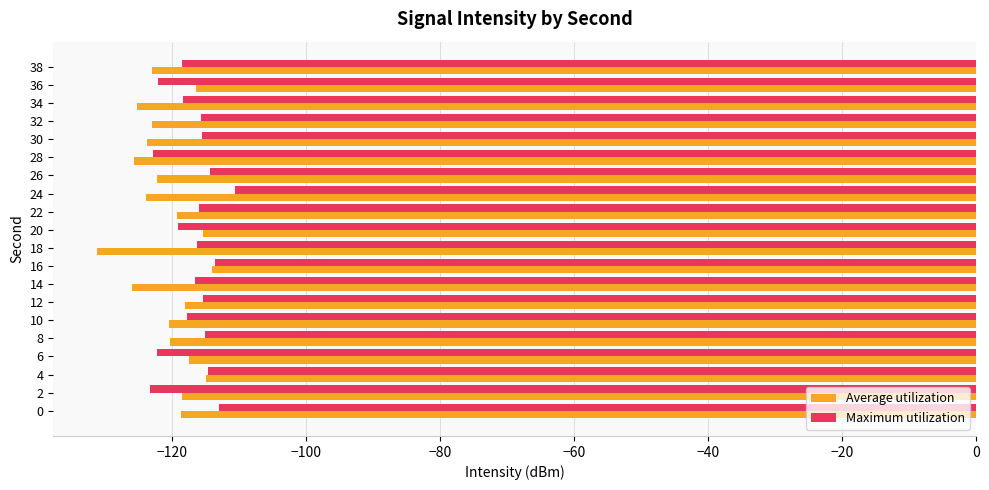

What is the total value across all series at 34?

-243.8